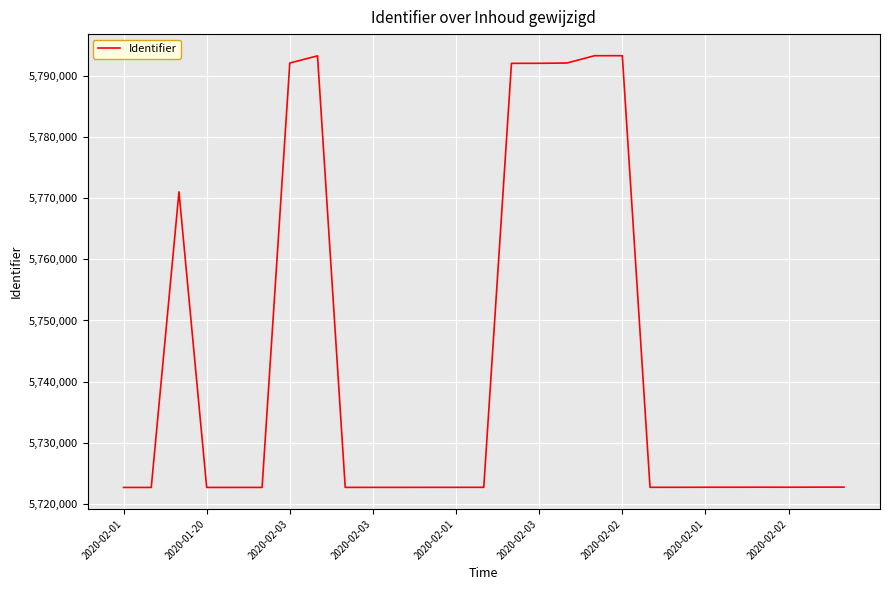

What is the difference between the maximum and minimum values?

70688